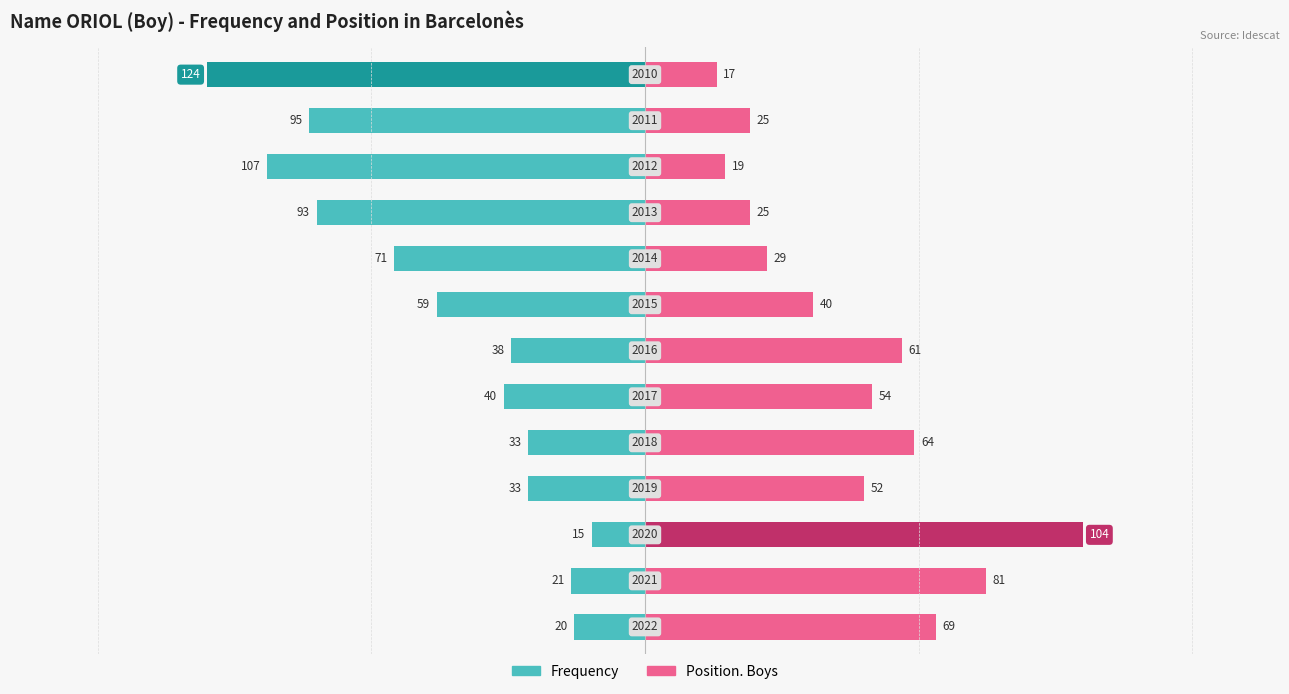

How many bars are there in total?

26